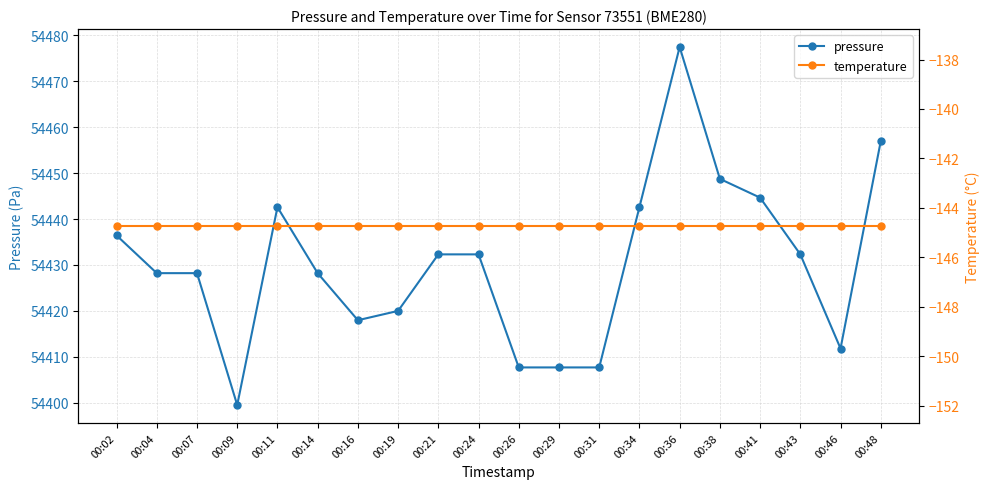

Which series has the largest total across all categories?

pressure